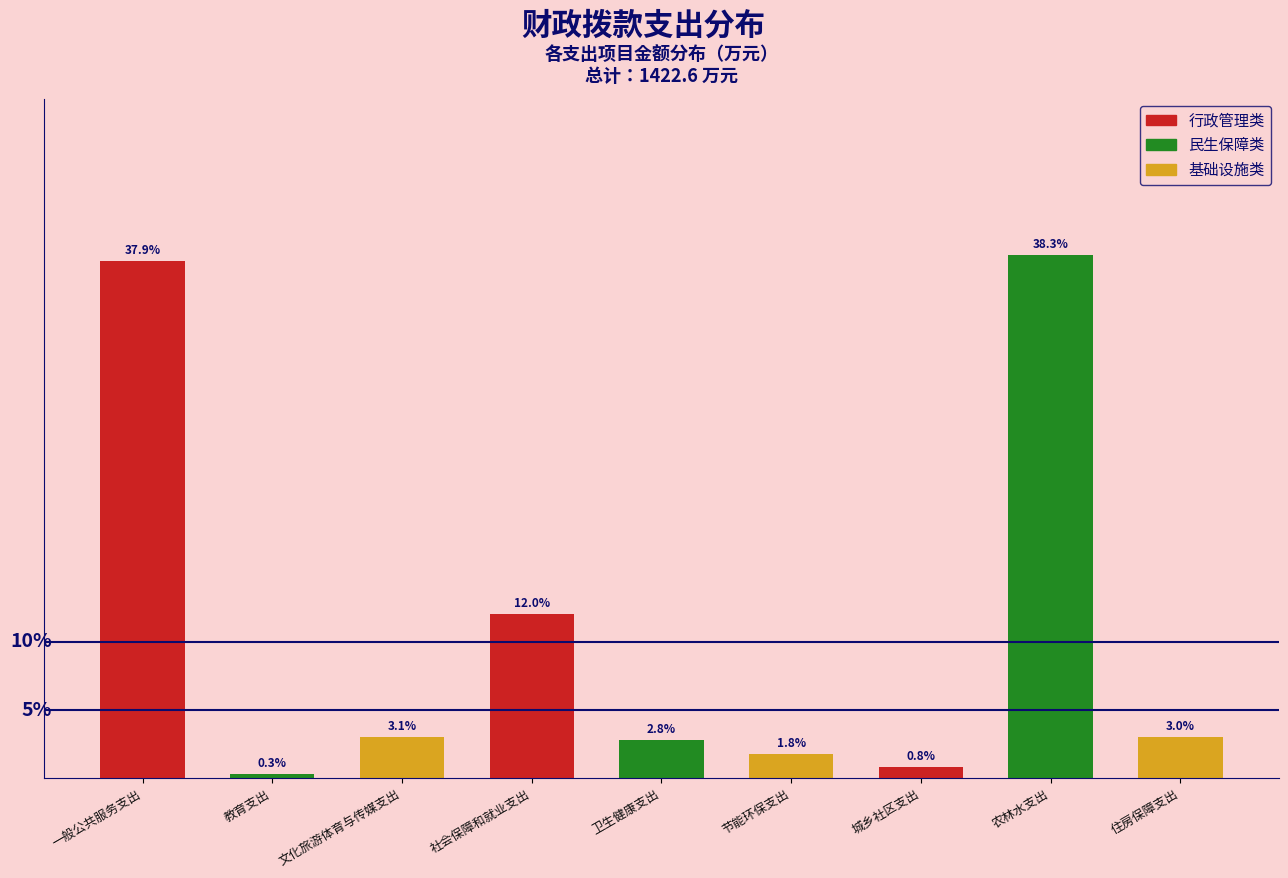

Where is the data nearest to the value 19?

社会保障和就业支出